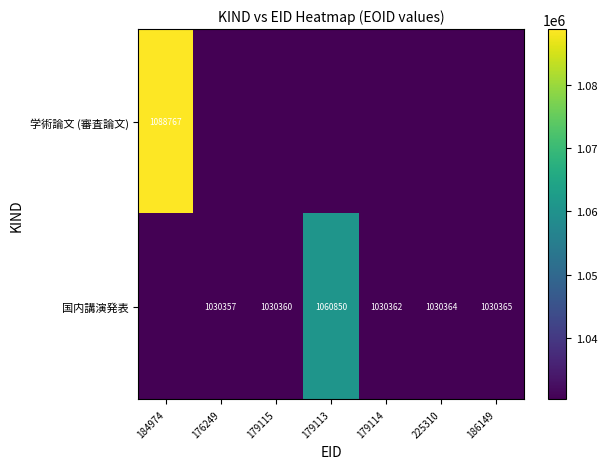

The value of 国内講演発表 at 225310 is 1030364. True or false?

True